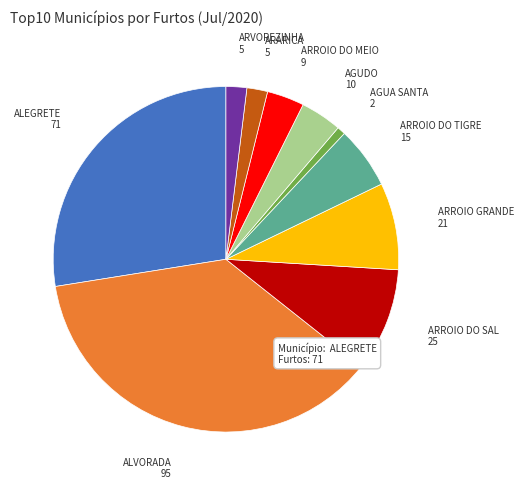

Is there any slice that represents more than half of the pie?

No